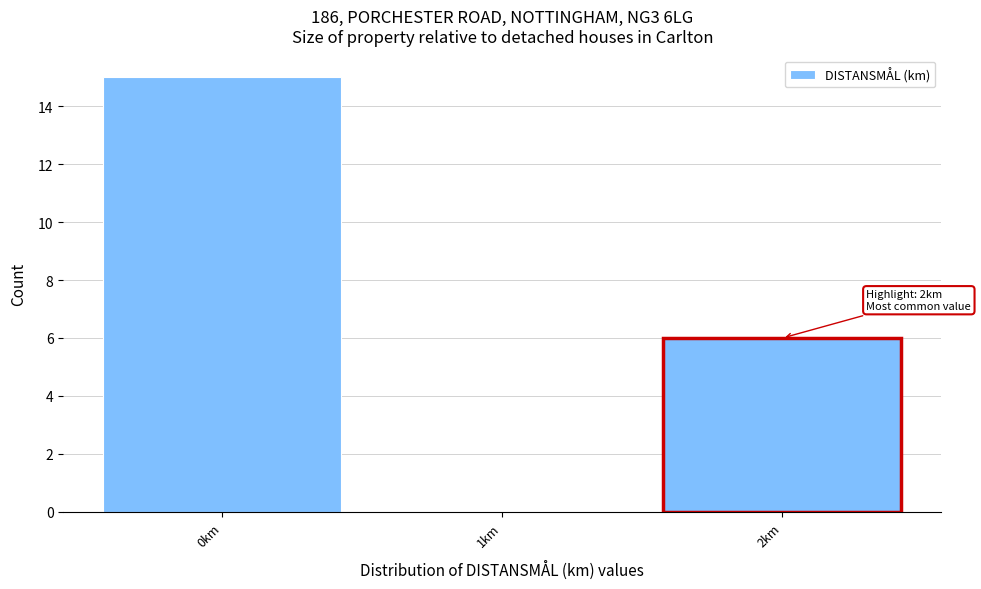

Over which range of the x-axis is the bar tallest?

-0.5 to 0.5